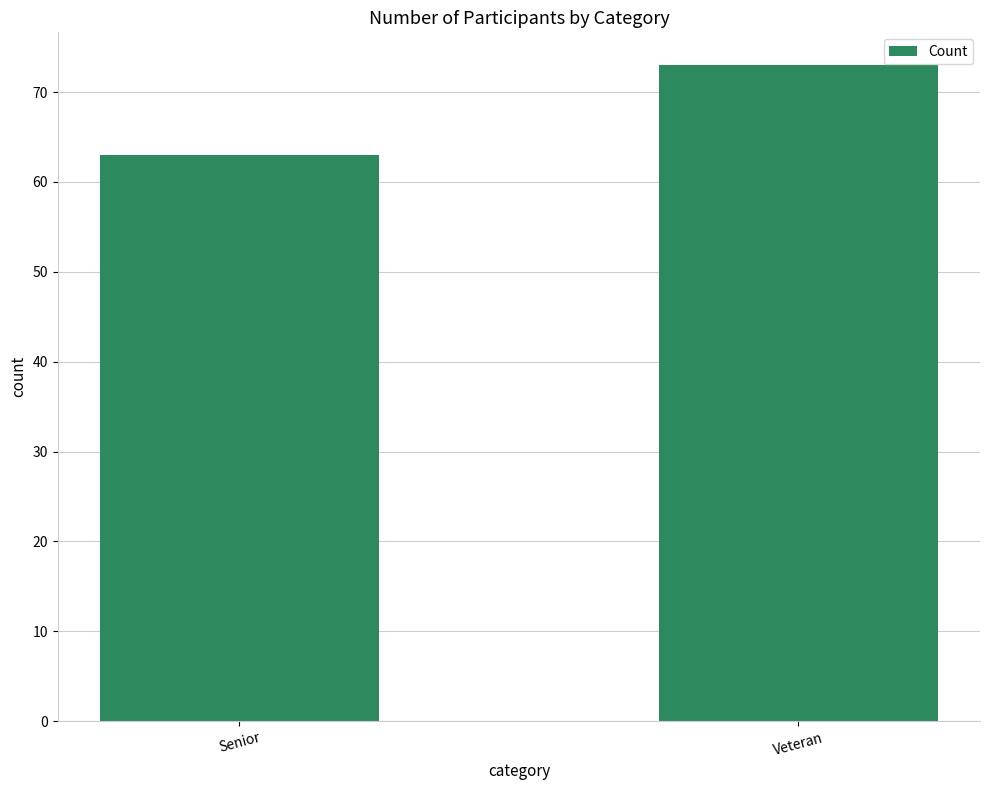

What is the maximum value shown in the chart?

73